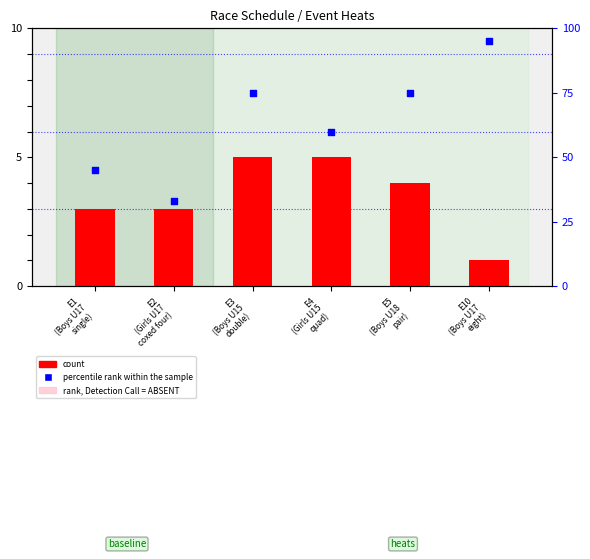

Which series has the largest Y range (max minus min)?

percentile rank within the sample